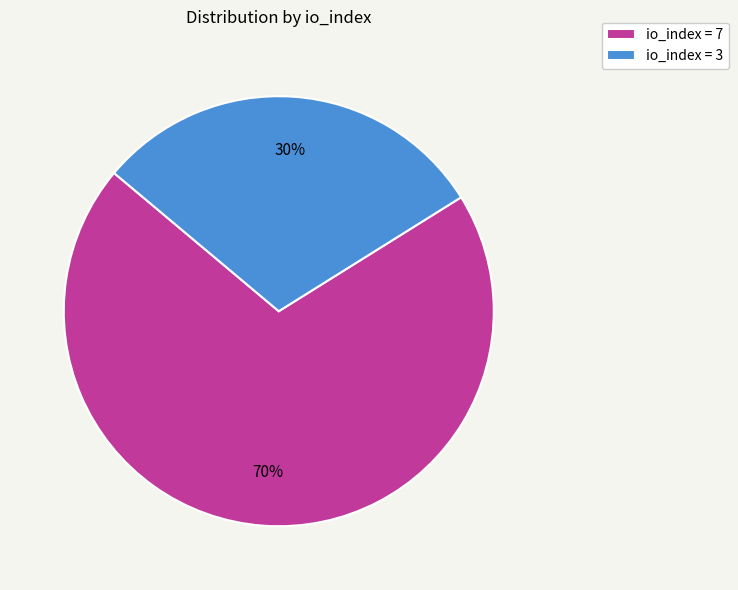

Does any single category account for the majority?

Yes